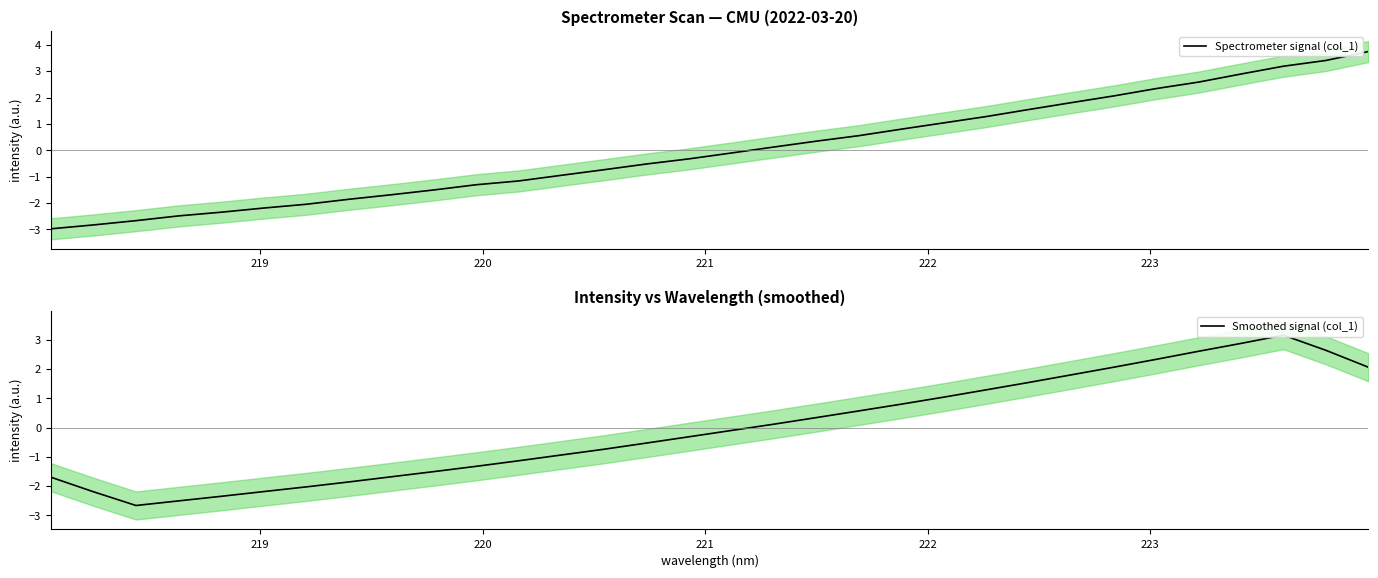

What is the difference between the second highest and minimum values in the Spectrometer signal (col_1) series?

6.4